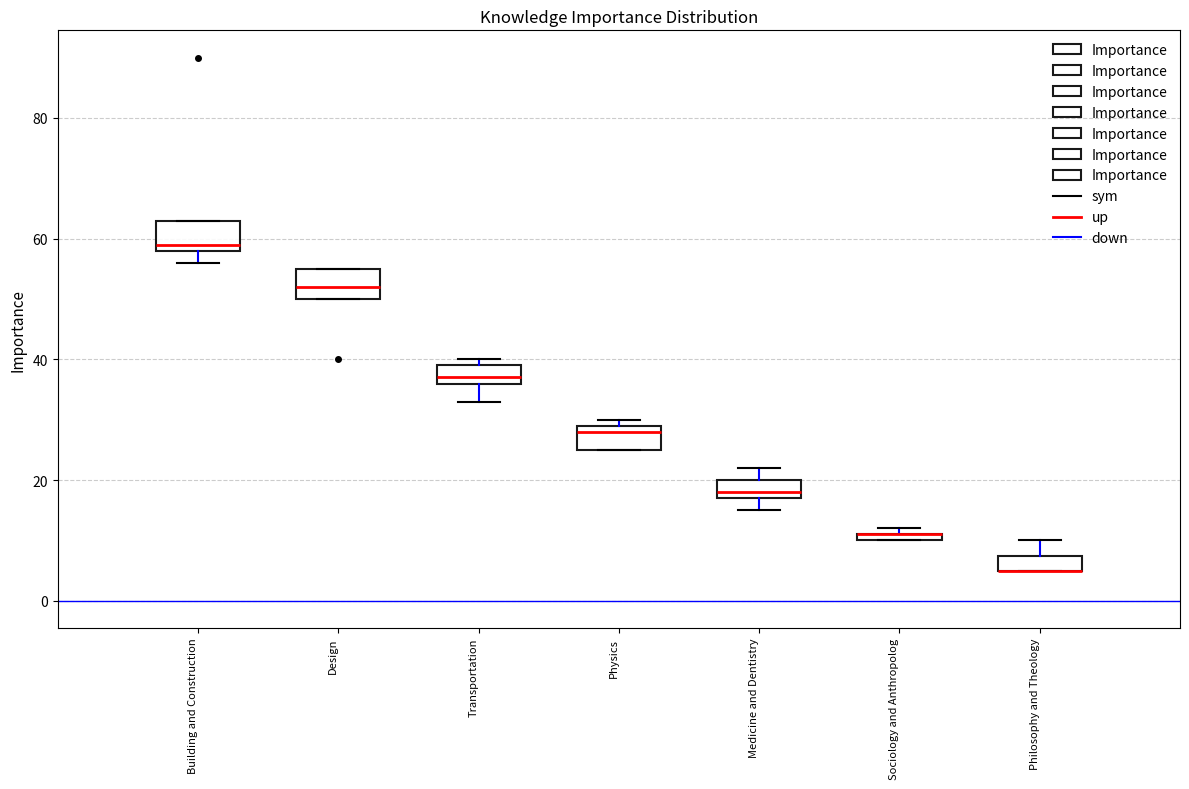

Where does the median line of the box for Design sit on the y-axis? The values are not printed on the chart, so give them approximately, as read against the axis.

52